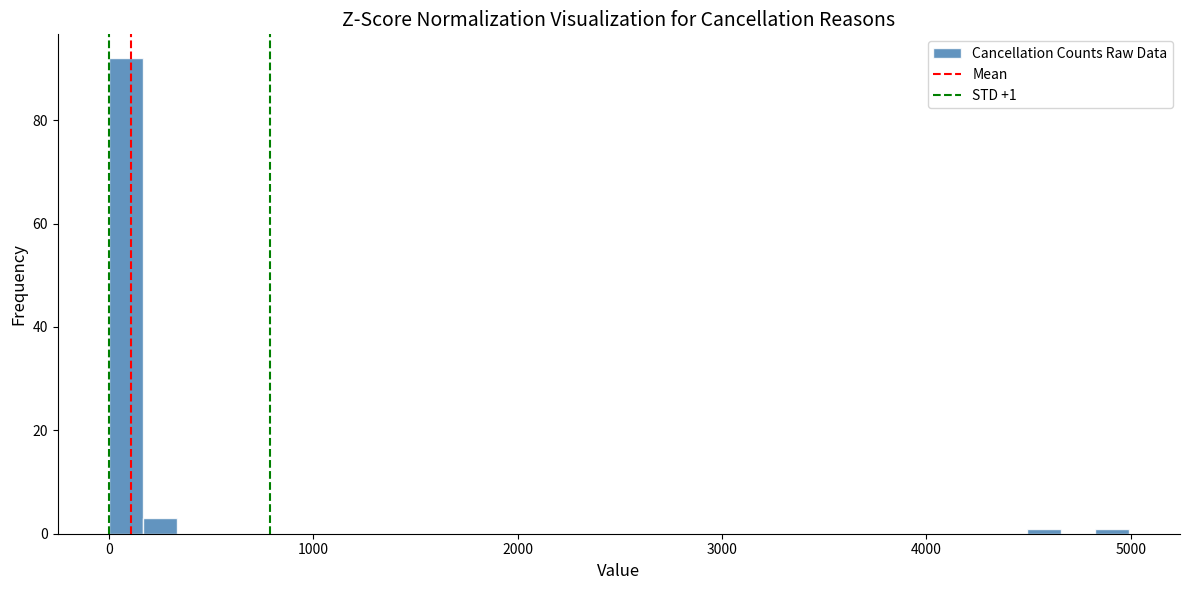

Around what value on the x-axis is the tallest bar? Give the approximate position of its centre, as read against the axis.

100